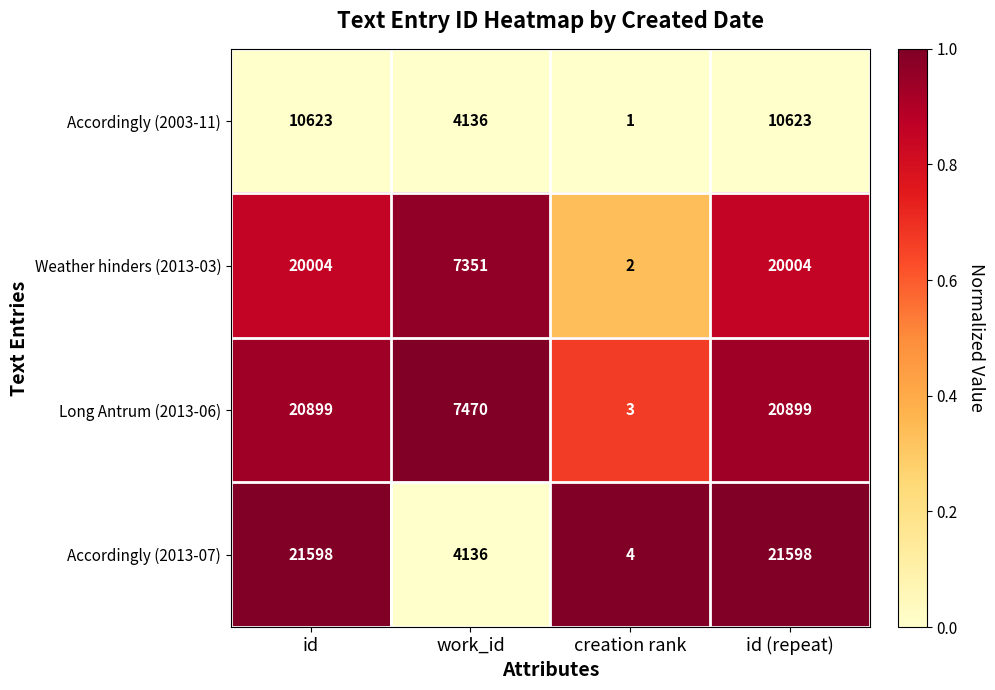

Between creation rank and id (repeat), which series saw the biggest shift?

Accordingly (2013-07)